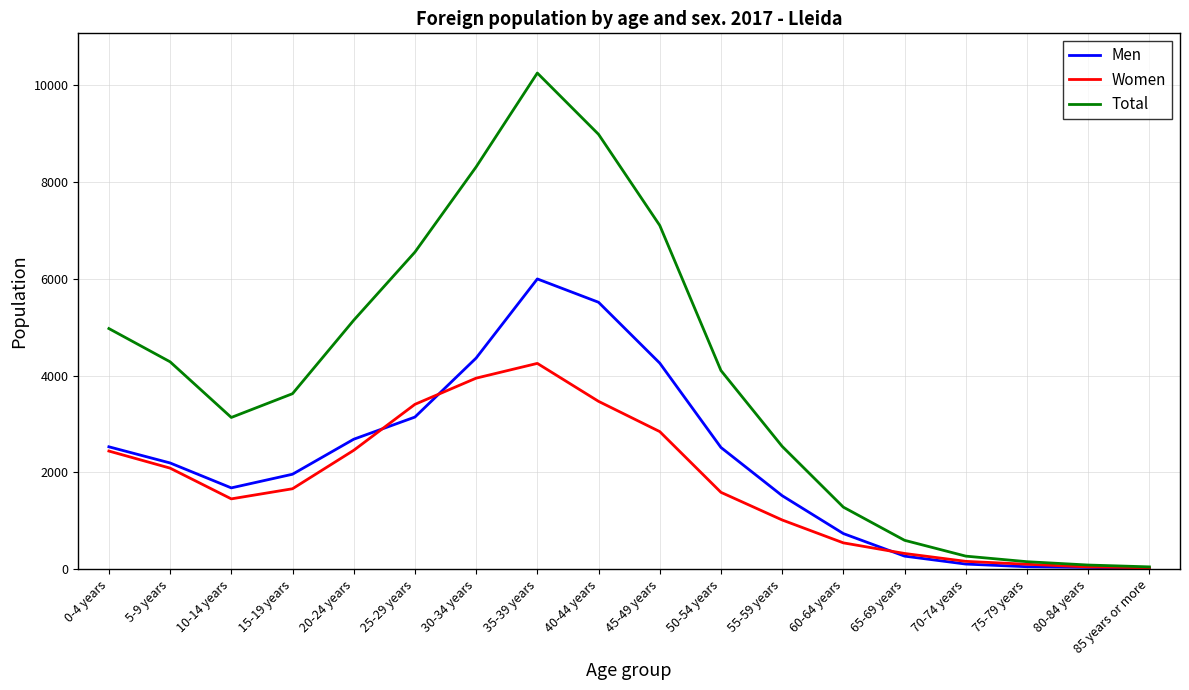

What is the difference between the highest and lowest values at 30-34 years?

4364